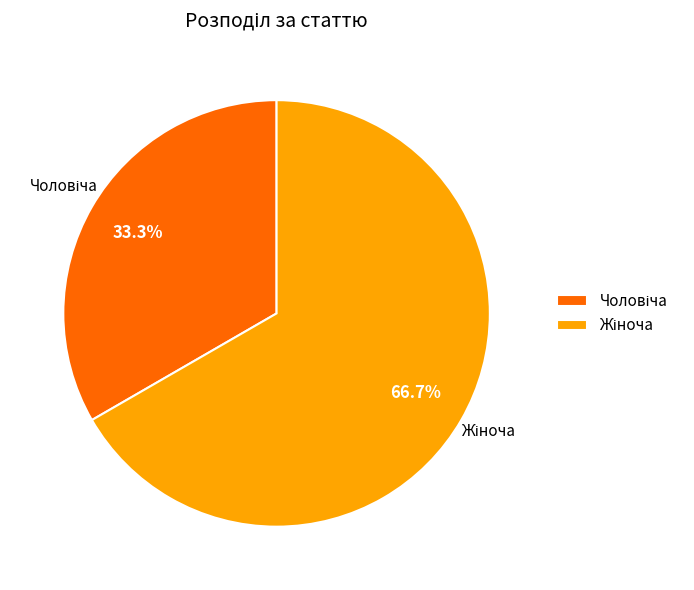

Does any single category account for the majority?

Yes